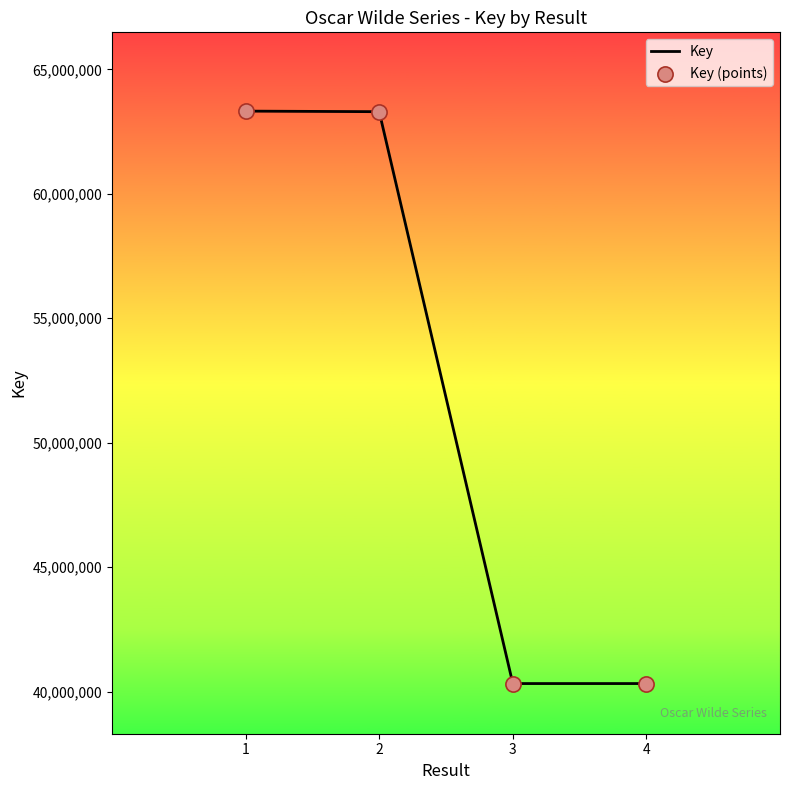

True or false: there are more than 1 points higher than both neighbors.

False